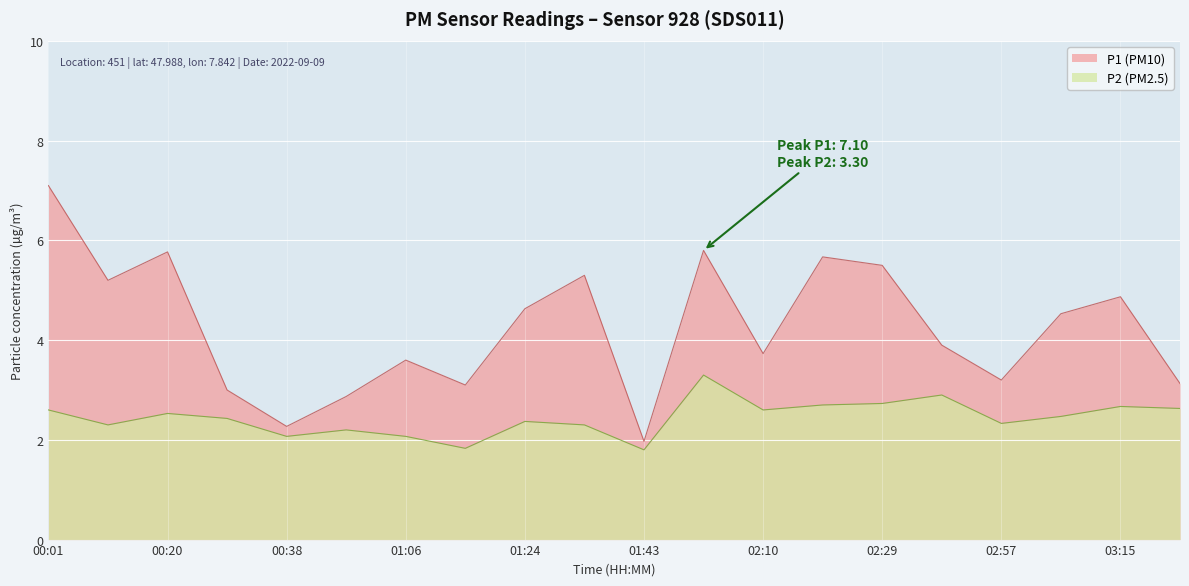

Rank the series at 01:43 from lowest to highest value.

P2 (PM2.5), P1 (PM10)